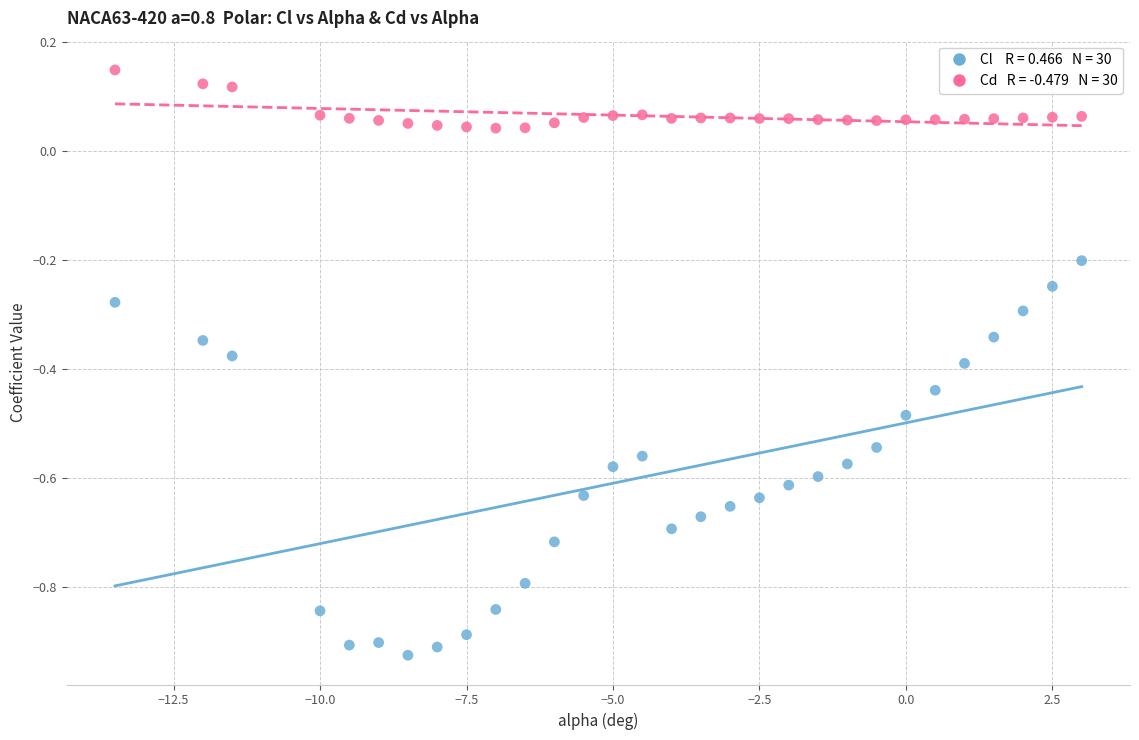

Across all data points, what is the range of Y values (max minus min)?

1.1